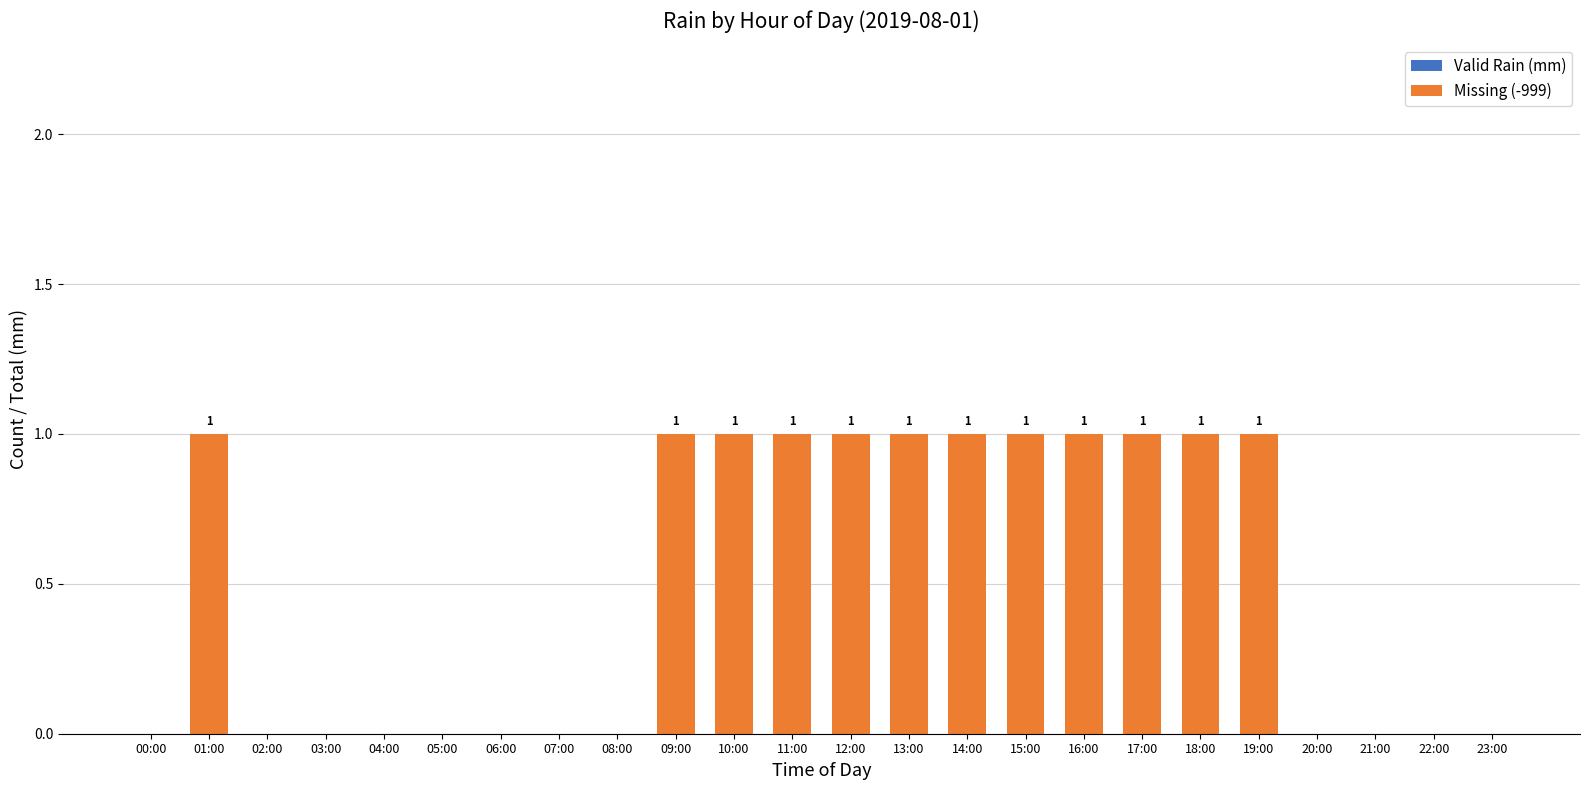

Is it true that the value at 23:00 is 1?

False